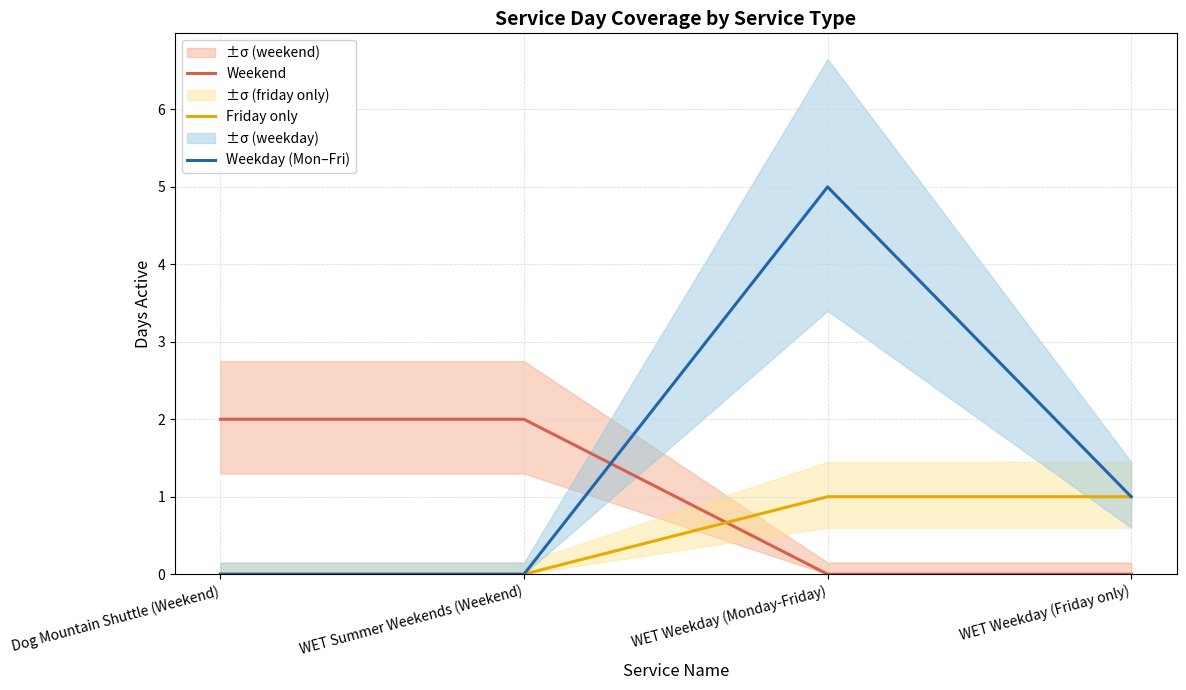

List the series in order of their peak value, lowest first.

Friday only, Weekend, Weekday (Mon–Fri)